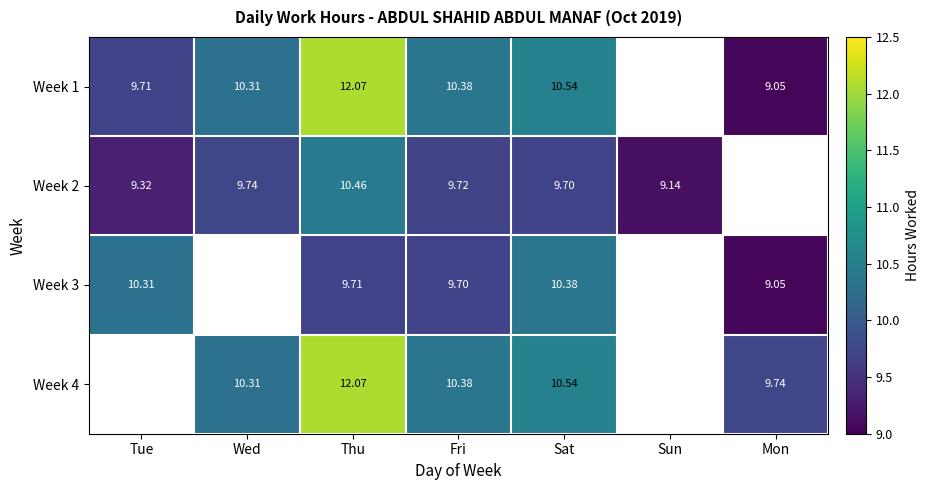

Is the value of Week 1 at Tue greater than the value of Week 2 at Sat?

Yes